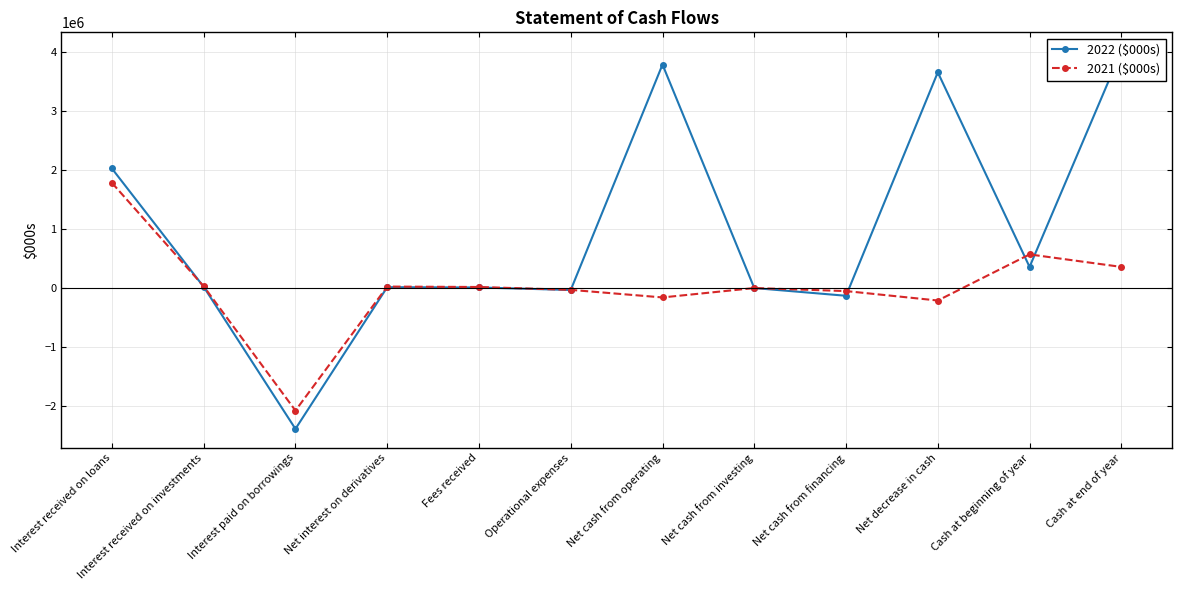

What is the label of the 3rd point from the right?

Net decrease in cash